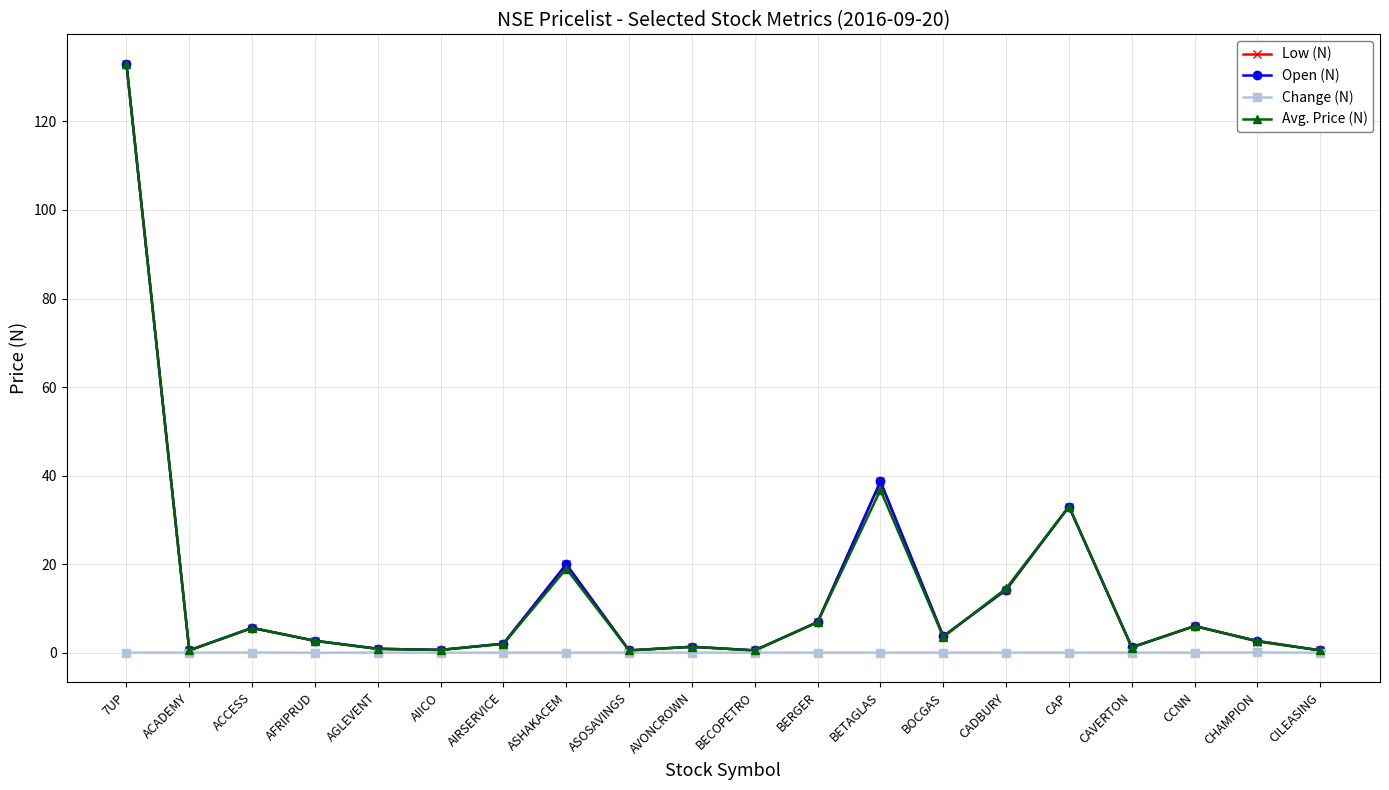

At which label is Avg. Price (N) closest to 66?

BETAGLAS